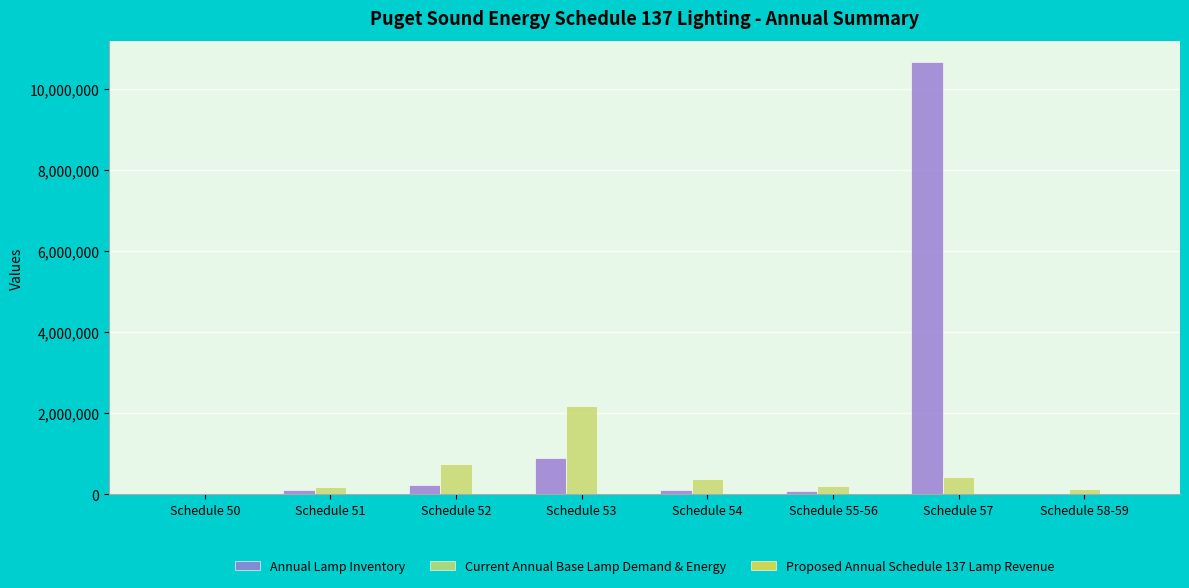

What is the sum of all Current Annual Base Lamp Demand & Energy values?

4291316